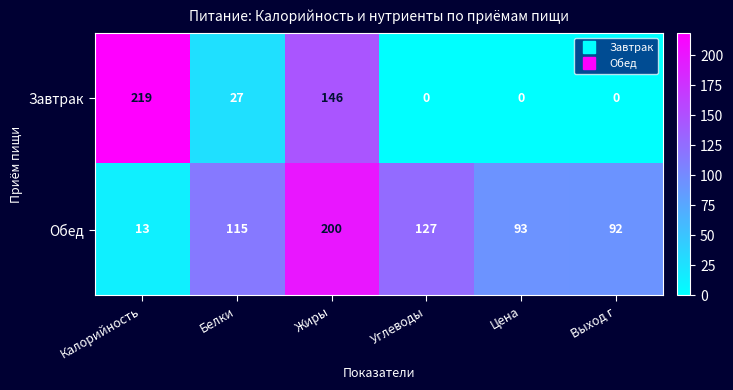

Reading left to right, extract all data points from this chart.

Завтрак: 219	27	146	0	0	0
Обед: 13	115	200	127	93	92